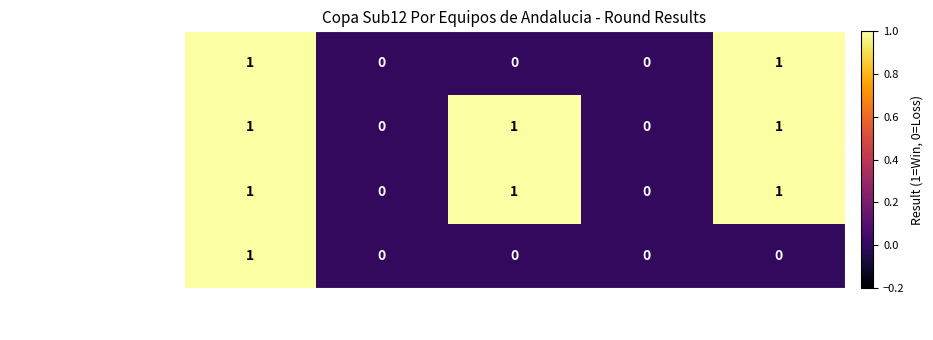

Reading left to right, transcribe all the data shown in this chart.

Carrizo Ledesma Helena: 1	0	0	0	1
Perea Fruet Federico: 1	0	1	0	1
Sanchez Morales Samuel: 1	0	1	0	1
Dominguez Zamorano Pepe: 1	0	0	0	0